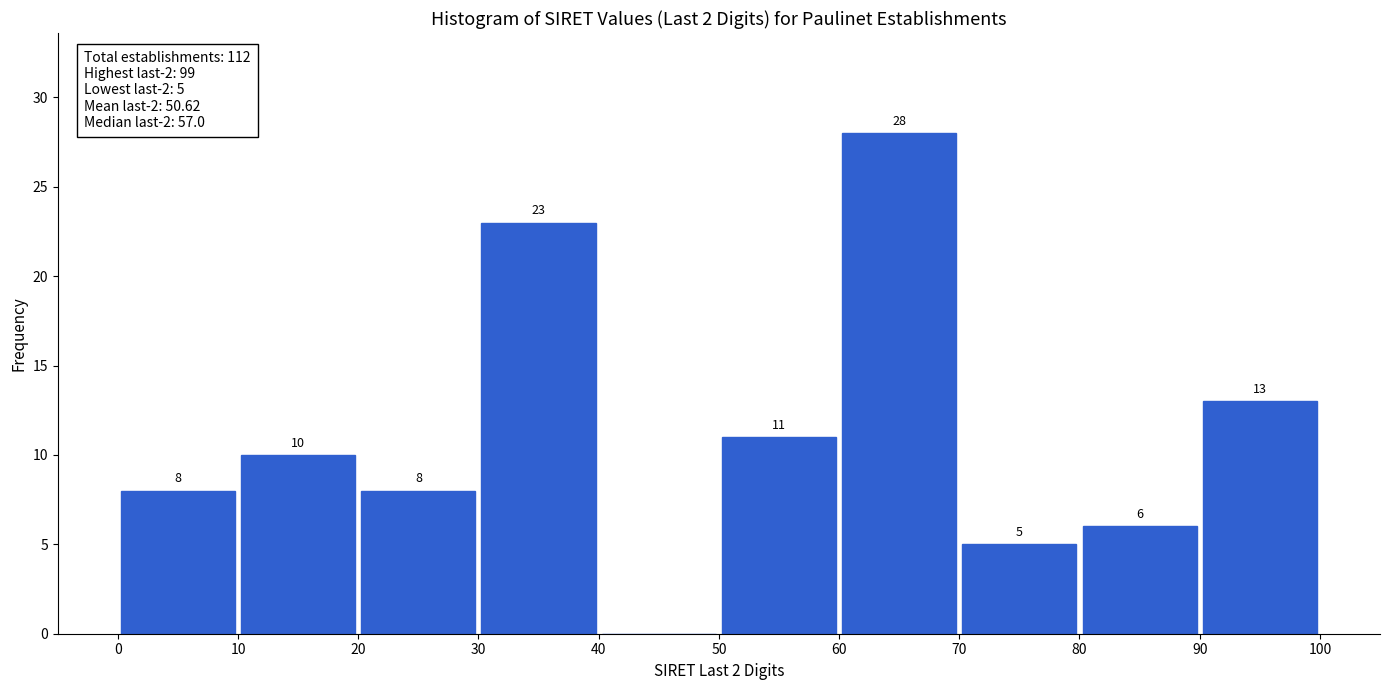

Which range on the x-axis has the tallest bar?

60 to 70